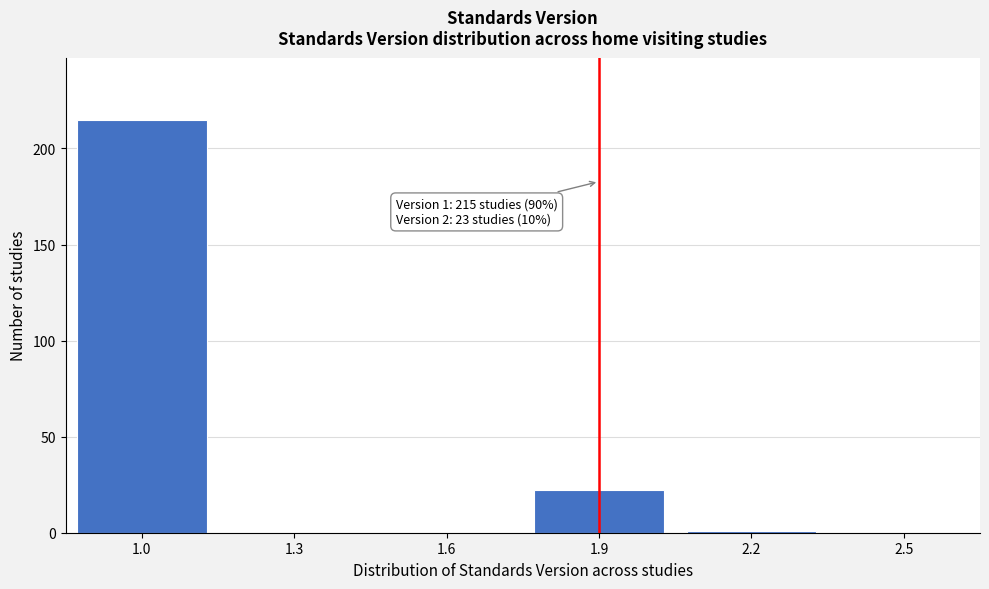

Over which range of the x-axis is the bar tallest?

0.85 to 1.15